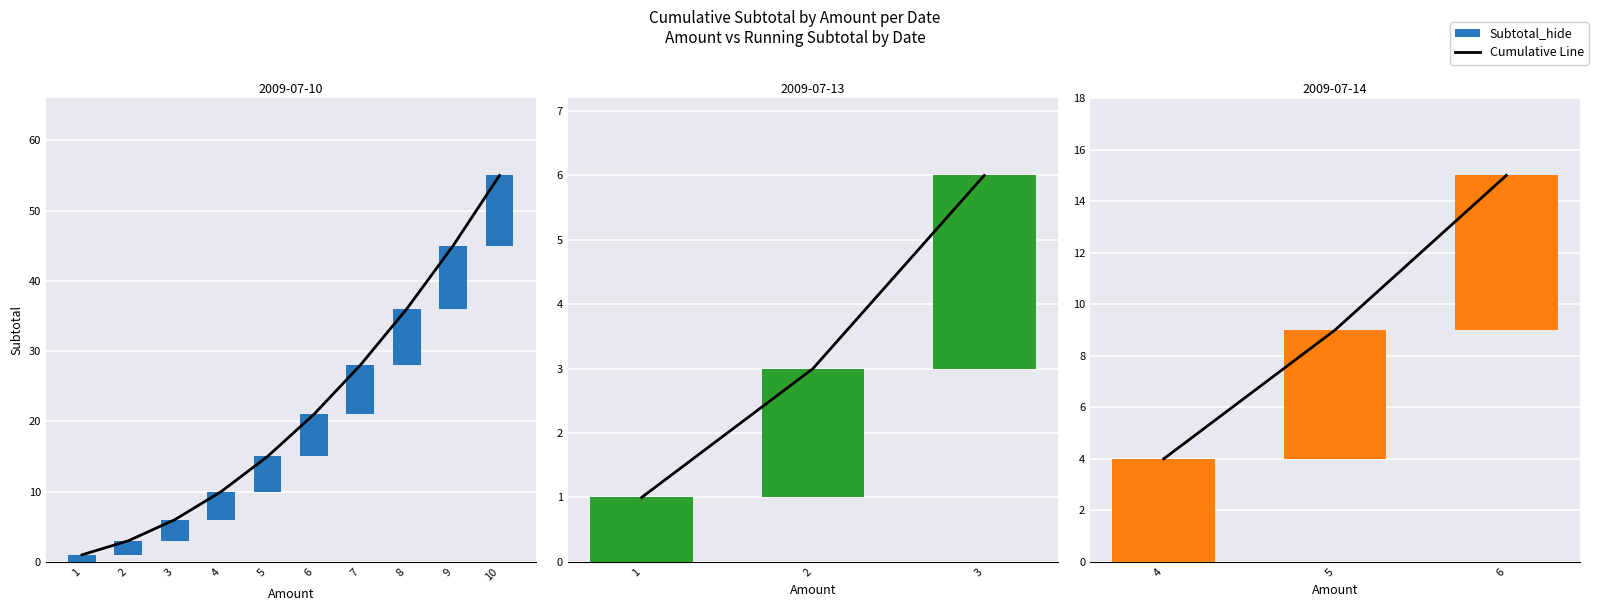

Which has a higher value, 5 or 6?

6